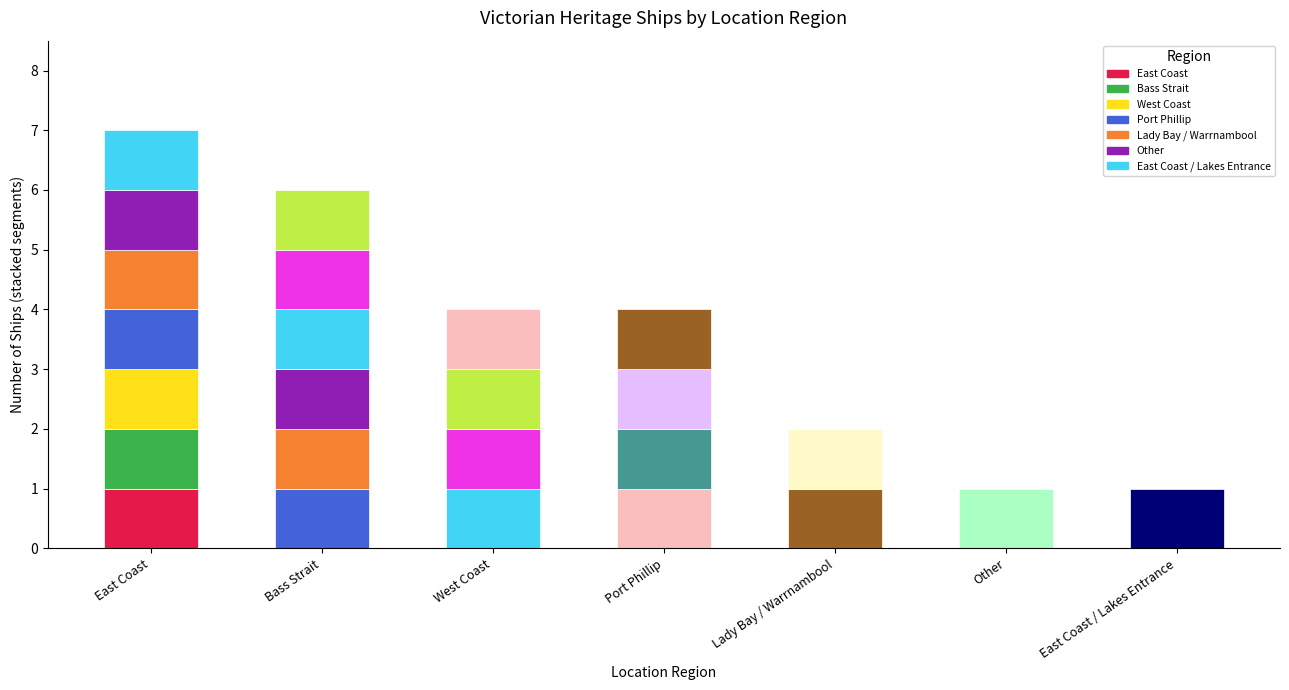

Are the bars grouped side by side (vs. stacked)?

No